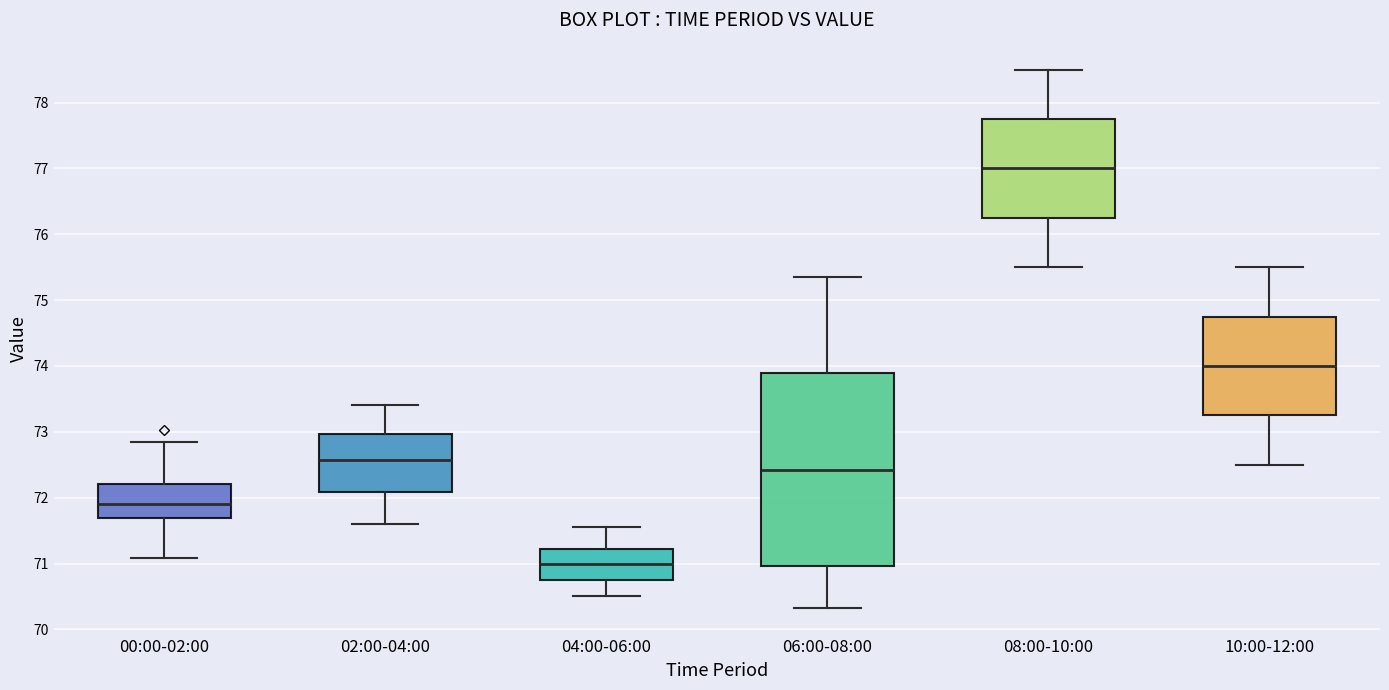

Reading left to right, read every box against the y-axis: the position of its median line, the range the box covers, and the ends of its whiskers. The values are not printed on the chart, so give them approximately, as read against the axis.

00:00-02:00: median 71.9, box 71.7 to 72.2, whiskers 71.1 to 72.8
02:00-04:00: median 72.6, box 72.1 to 73.0, whiskers 71.6 to 73.4
04:00-06:00: median 71.0, box 70.7 to 71.2, whiskers 70.5 to 71.6
06:00-08:00: median 72.4, box 71.0 to 73.9, whiskers 70.3 to 75.4
08:00-10:00: median 77.0, box 76.3 to 77.8, whiskers 75.5 to 78.5
10:00-12:00: median 74.0, box 73.3 to 74.8, whiskers 72.5 to 75.5